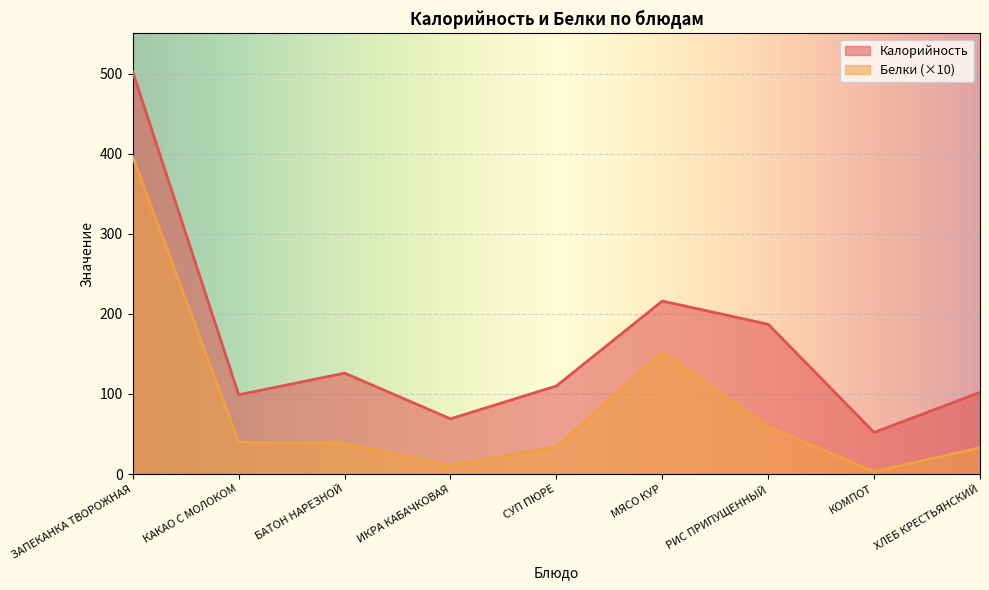

Rank the series by their average value, from highest to lowest.

Калорийность, Белки (×10)